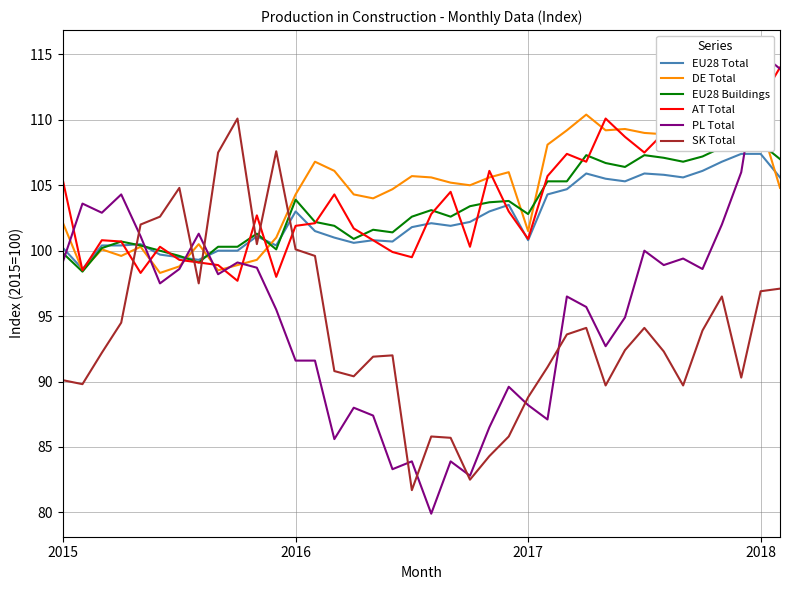

What is the highest value of the EU28 Total series?

107.4